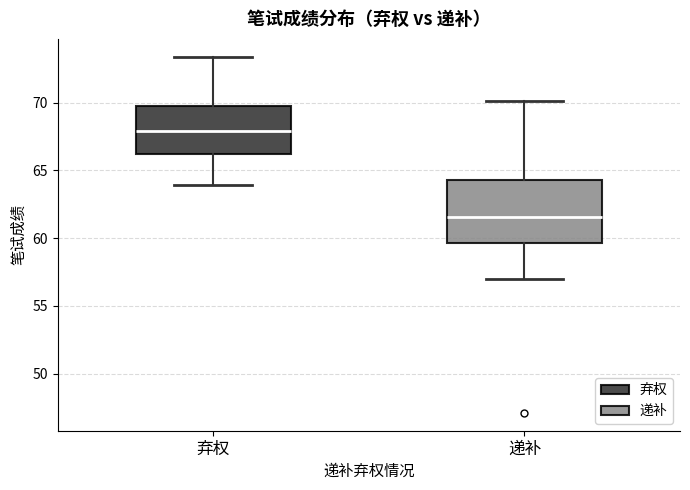

Which box is the tallest, from its lower edge to its upper edge?

递补